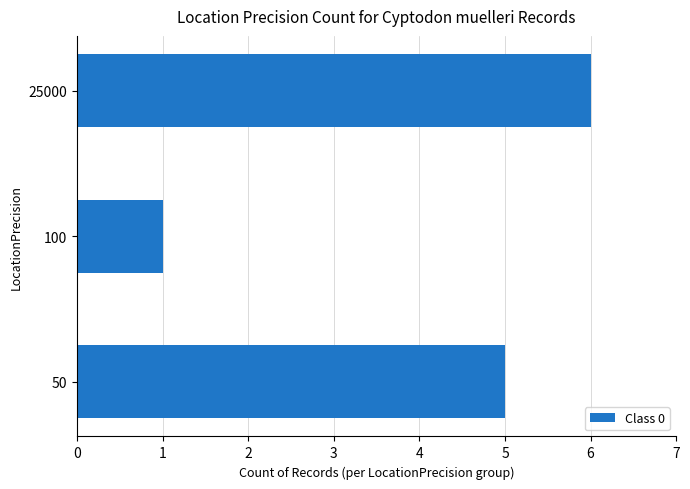

Count the number of categories in the chart.

3